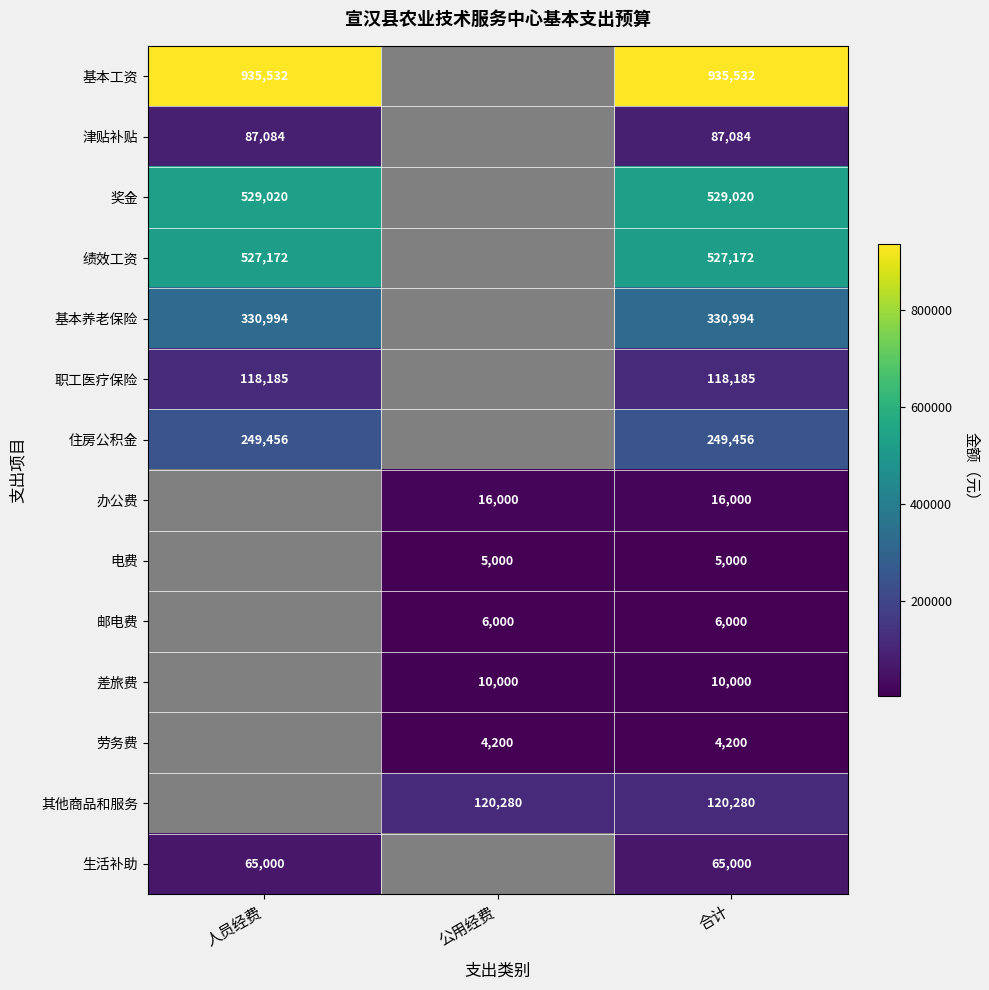

What is the difference between the highest and lowest values at 合计?

931332